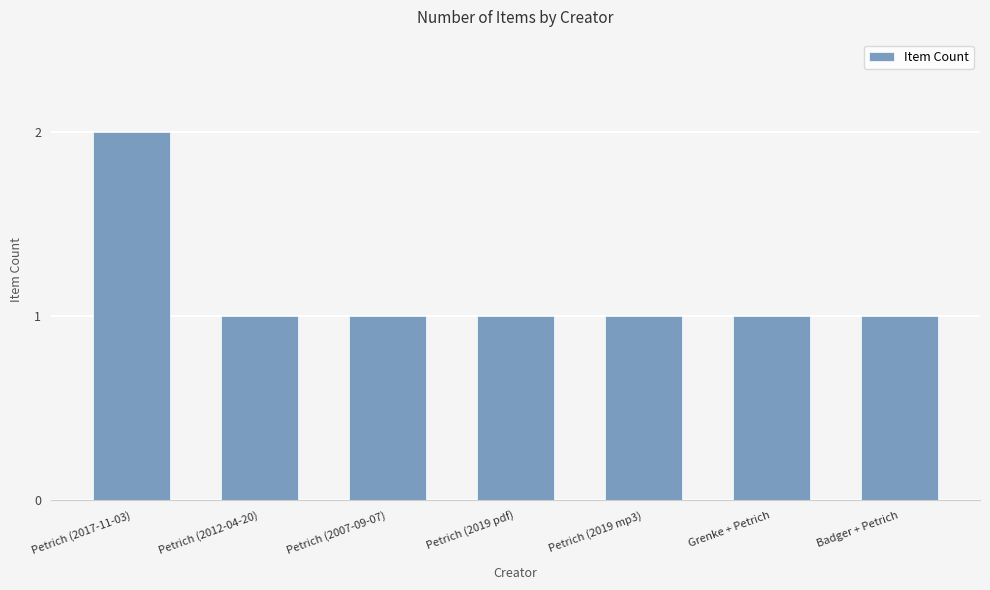

True or false: the data shows 2 at Grenke + Petrich.

False